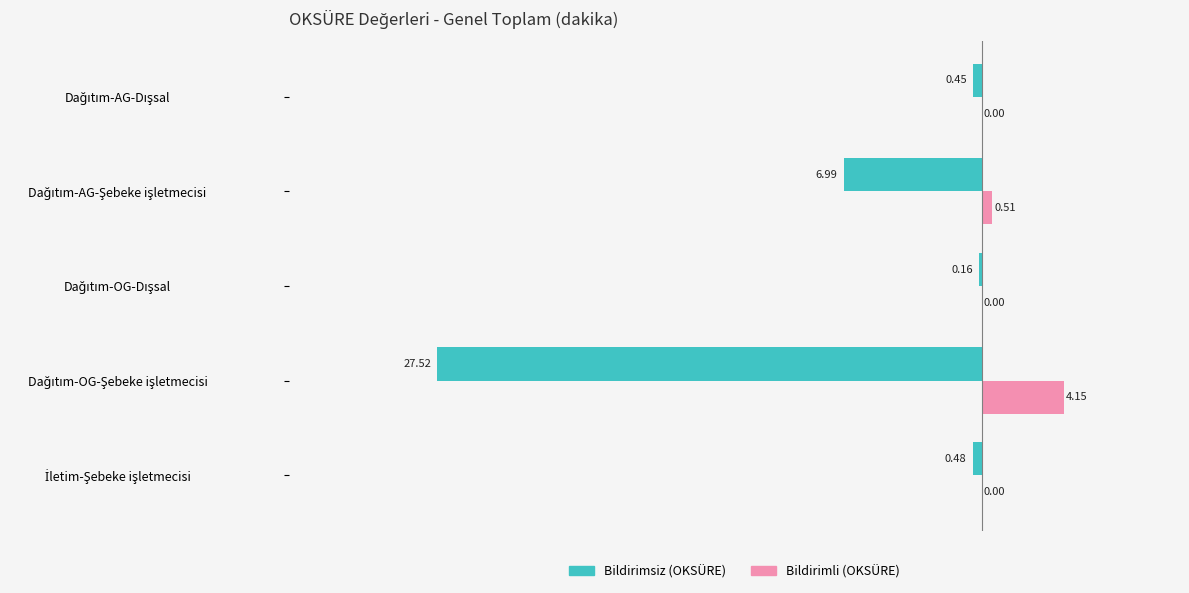

Which series has the largest total across all categories?

Bildirimli (OKSÜRE)